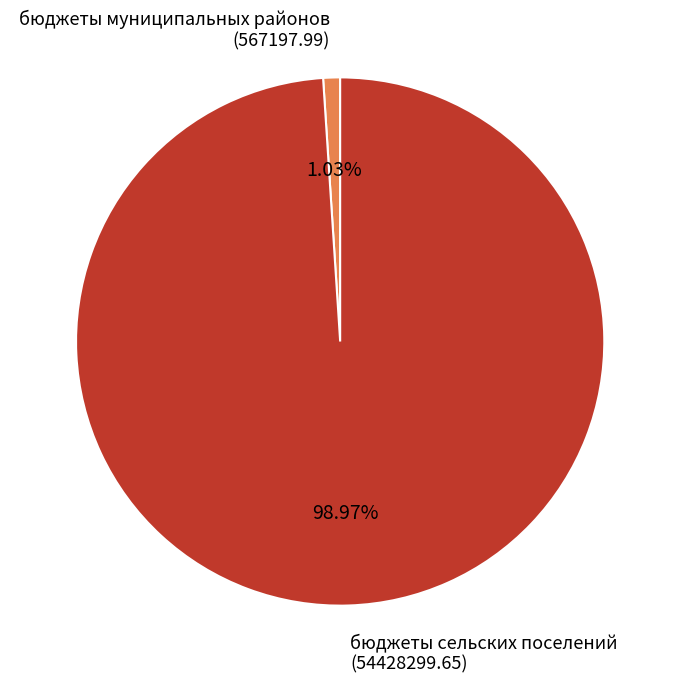

Do бюджеты сельских поселений (54428299.65) and бюджеты муниципальных районов (567197.99) together represent more than half of the pie?

Yes